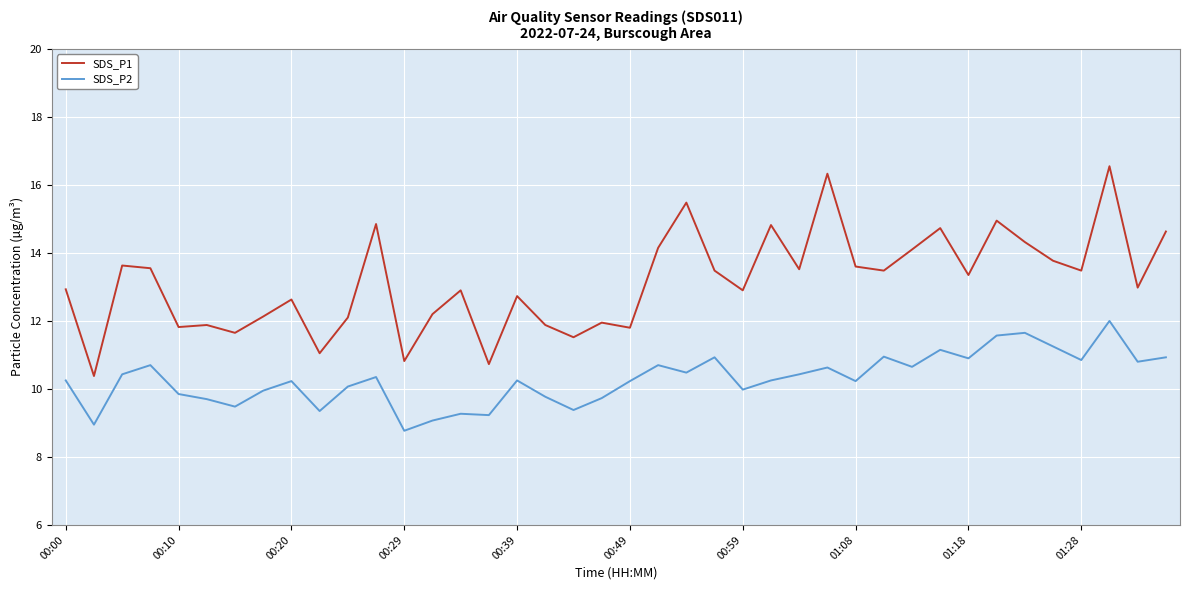

Which series has the largest total across all categories?

SDS_P1